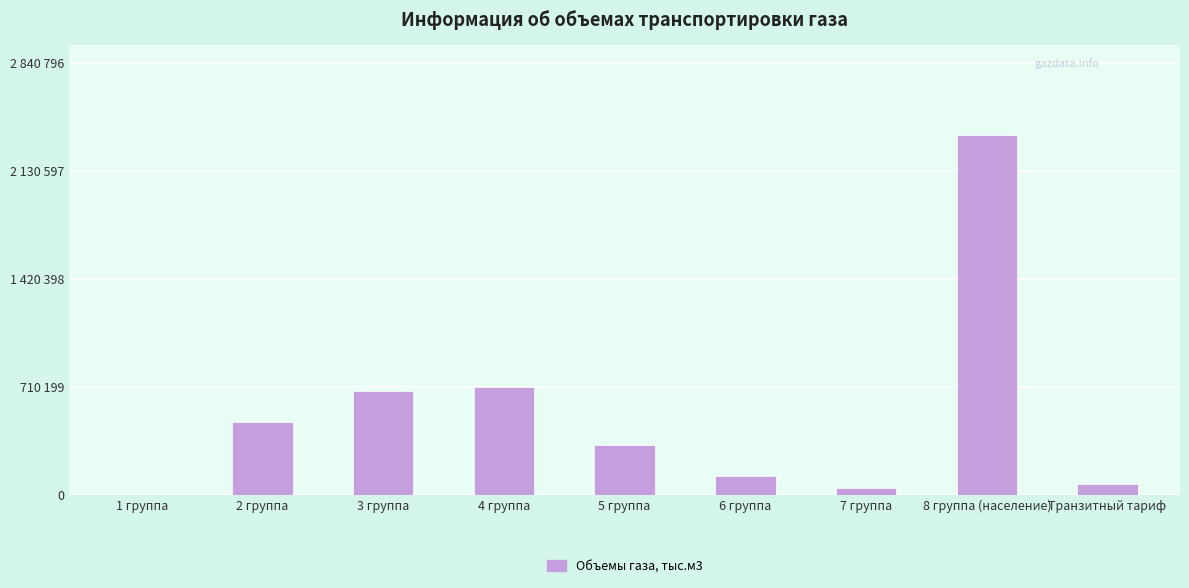

What is the sum of all values?

4796615